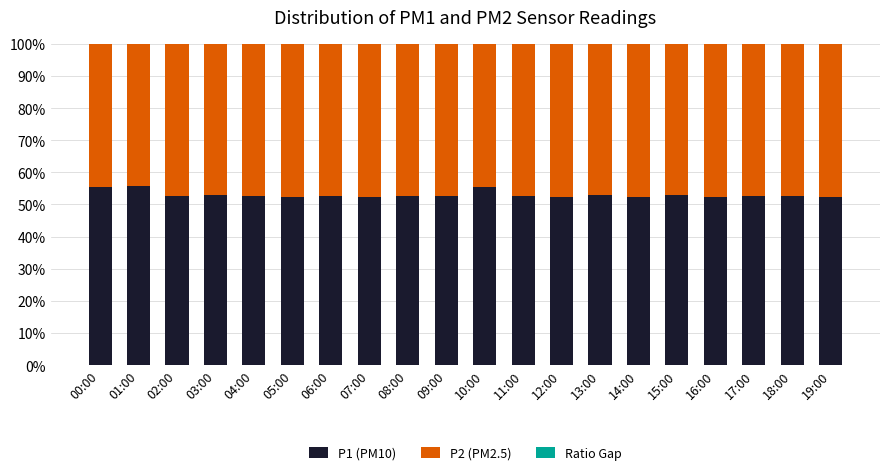

How many distinct data groups are displayed?

3